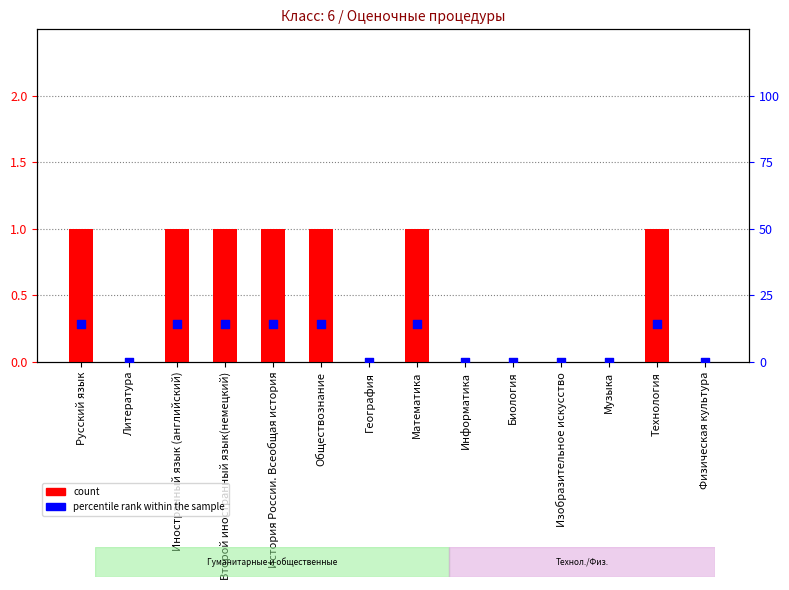

Which series contains the highest Y value?

percentile rank within the sample